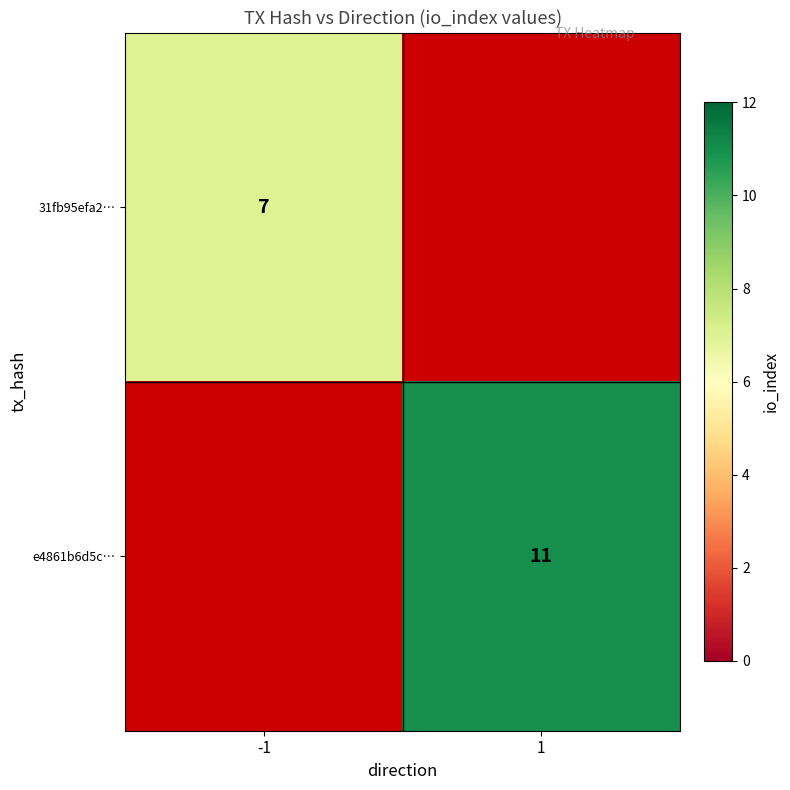

The value of e4861b6d5c… at 1 is 11. True or false?

True